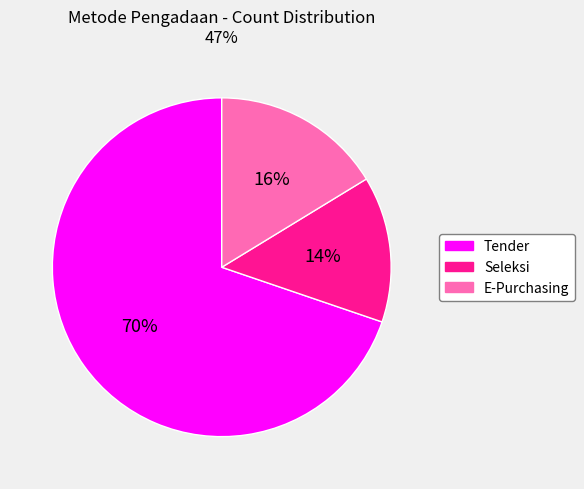

Is there any slice that represents more than half of the pie?

Yes